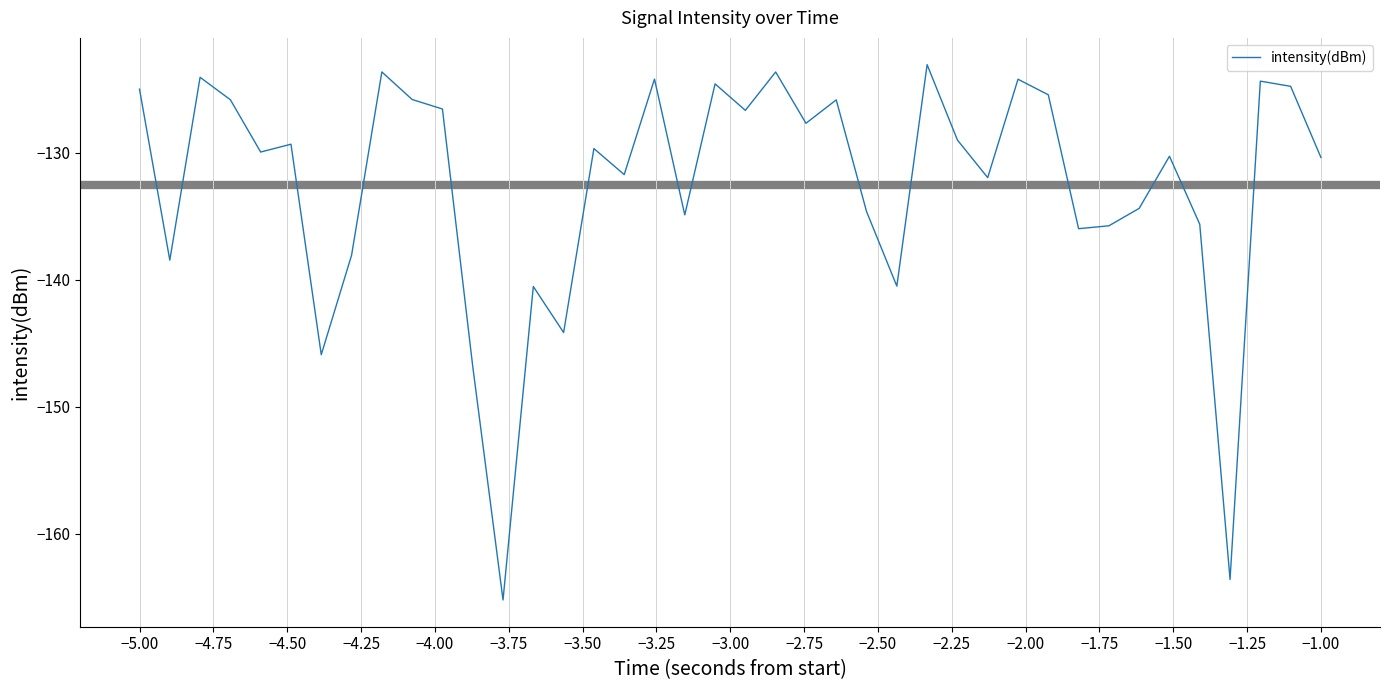

True or false: the data has more than 2 interior local peaks.

True